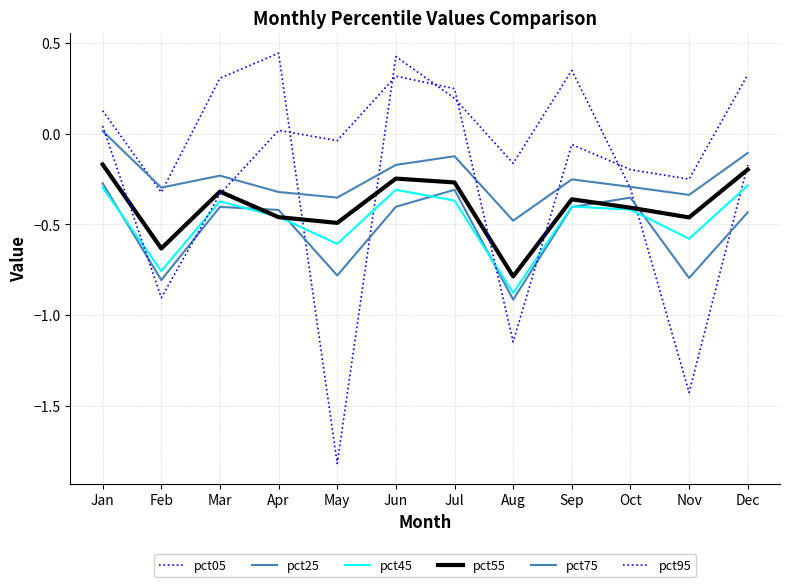

Reading left to right, list all the values displayed in this chart.

pct05: Jan=0.1	Feb=-0.3	Mar=0.3	Apr=0.4	May=-1.8	Jun=0.4	Jul=0.2	Aug=-0.2	Sep=0.3	Oct=-0.3	Nov=-1.4	Dec=-0.2
pct25: Jan=-0.3	Feb=-0.8	Mar=-0.4	Apr=-0.4	May=-0.8	Jun=-0.4	Jul=-0.3	Aug=-0.9	Sep=-0.4	Oct=-0.4	Nov=-0.8	Dec=-0.4
pct45: Jan=-0.3	Feb=-0.8	Mar=-0.4	Apr=-0.5	May=-0.6	Jun=-0.3	Jul=-0.4	Aug=-0.9	Sep=-0.4	Oct=-0.4	Nov=-0.6	Dec=-0.3
pct55: Jan=-0.2	Feb=-0.6	Mar=-0.3	Apr=-0.5	May=-0.5	Jun=-0.2	Jul=-0.3	Aug=-0.8	Sep=-0.4	Oct=-0.4	Nov=-0.5	Dec=-0.2
pct75: Jan=0.0	Feb=-0.3	Mar=-0.2	Apr=-0.3	May=-0.4	Jun=-0.2	Jul=-0.1	Aug=-0.5	Sep=-0.3	Oct=-0.3	Nov=-0.3	Dec=-0.1
pct95: Jan=0.0	Feb=-0.9	Mar=-0.3	Apr=0.0	May=-0.0	Jun=0.3	Jul=0.2	Aug=-1.1	Sep=-0.1	Oct=-0.2	Nov=-0.3	Dec=0.3